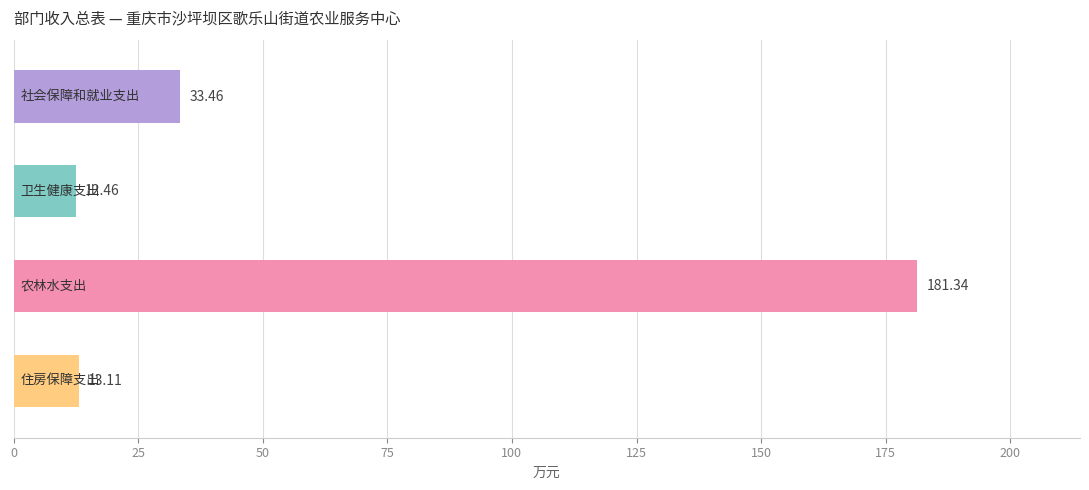

What is the difference between the maximum and minimum values?

168.9